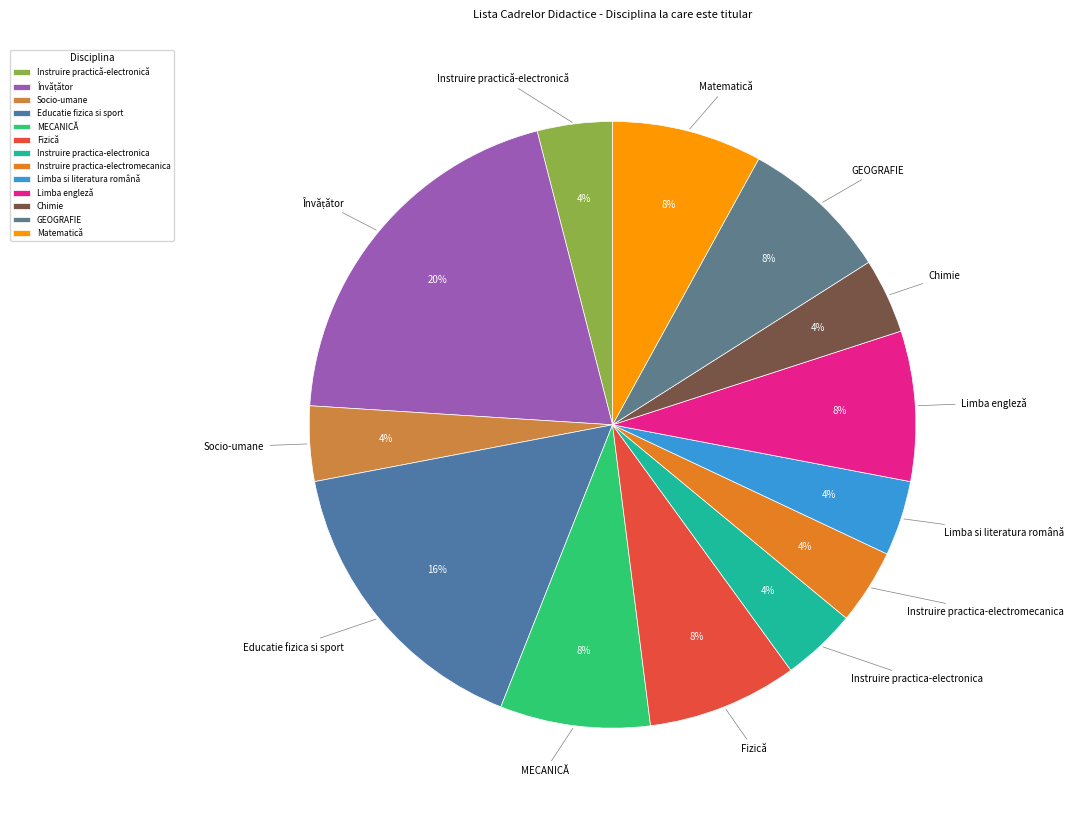

Is there a majority slice in this chart?

No